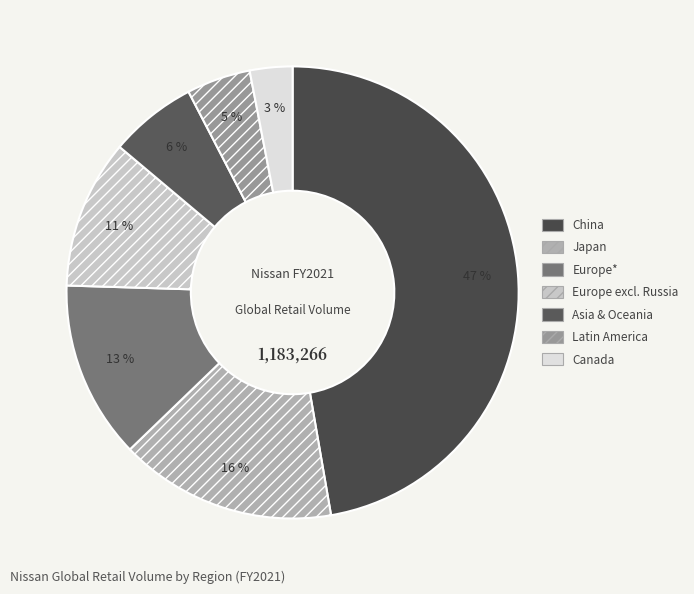

Combined, do China and Asia & Oceania account for over 50%?

Yes